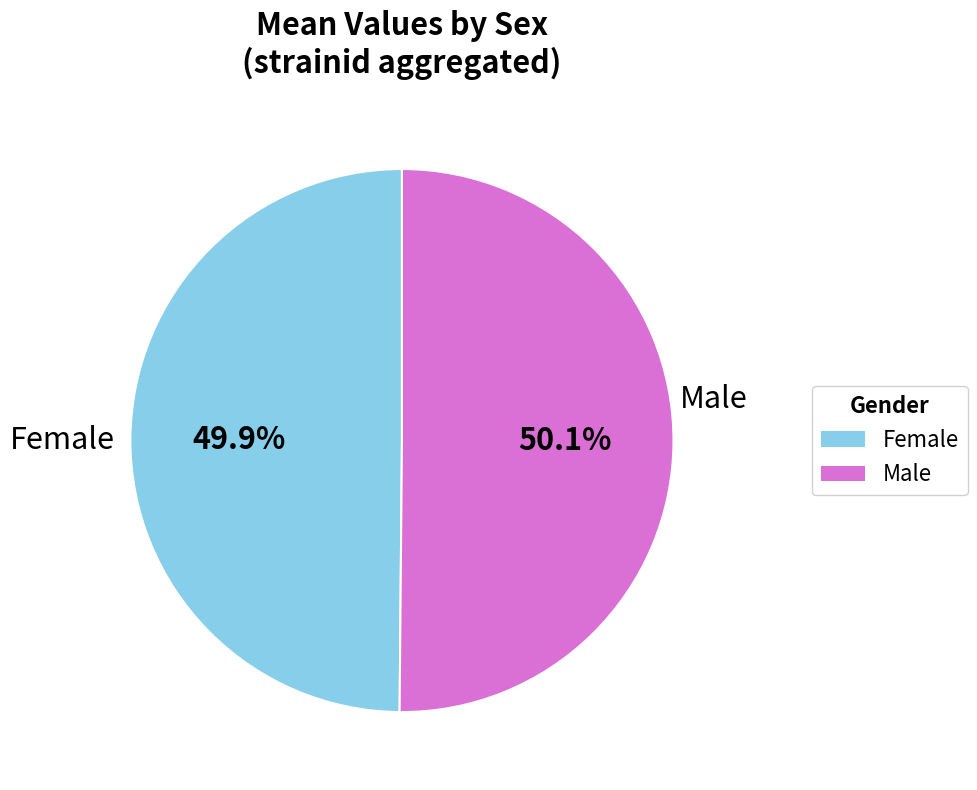

Is there any slice that represents more than half of the pie?

Yes